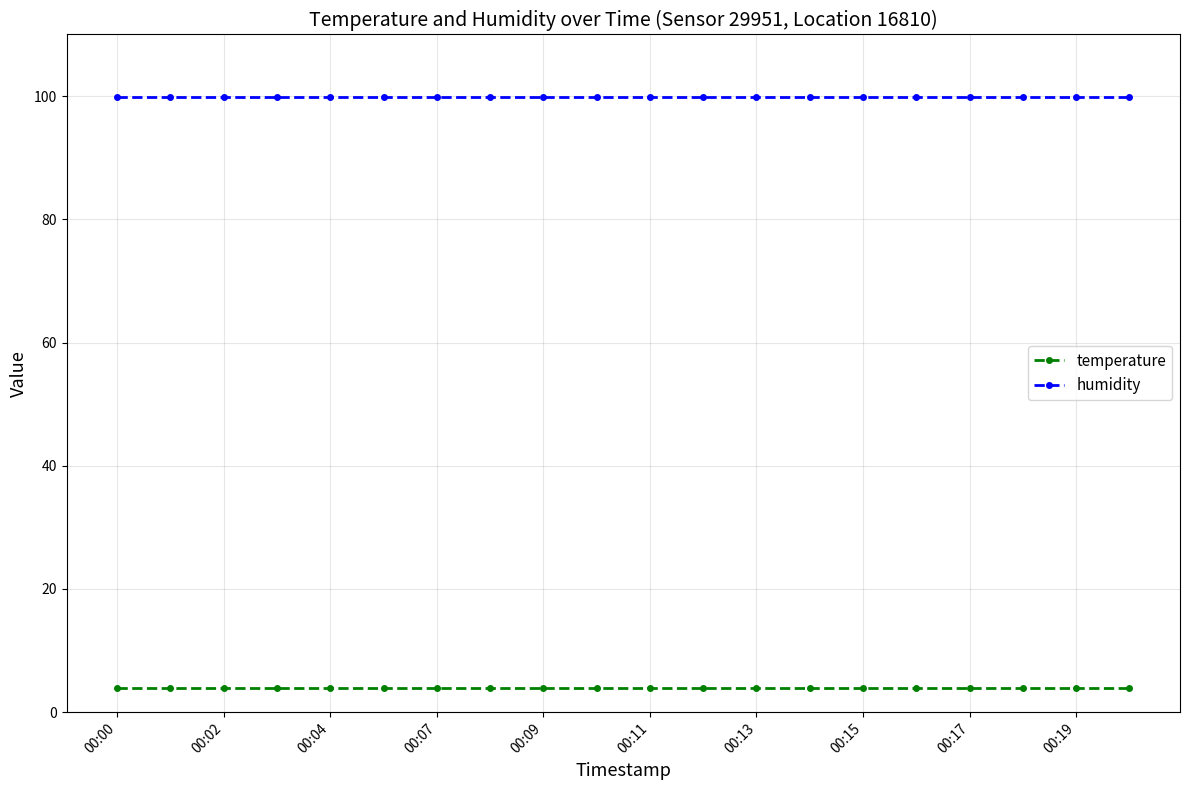

What is the value of the humidity point at the 2nd from the left?

99.9